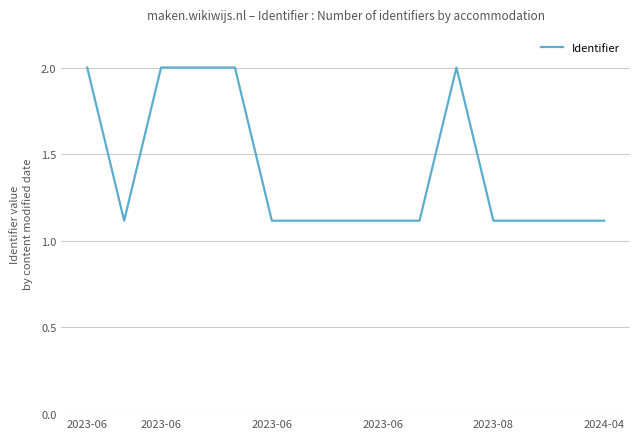

What is the maximum value shown in the chart?

2.0